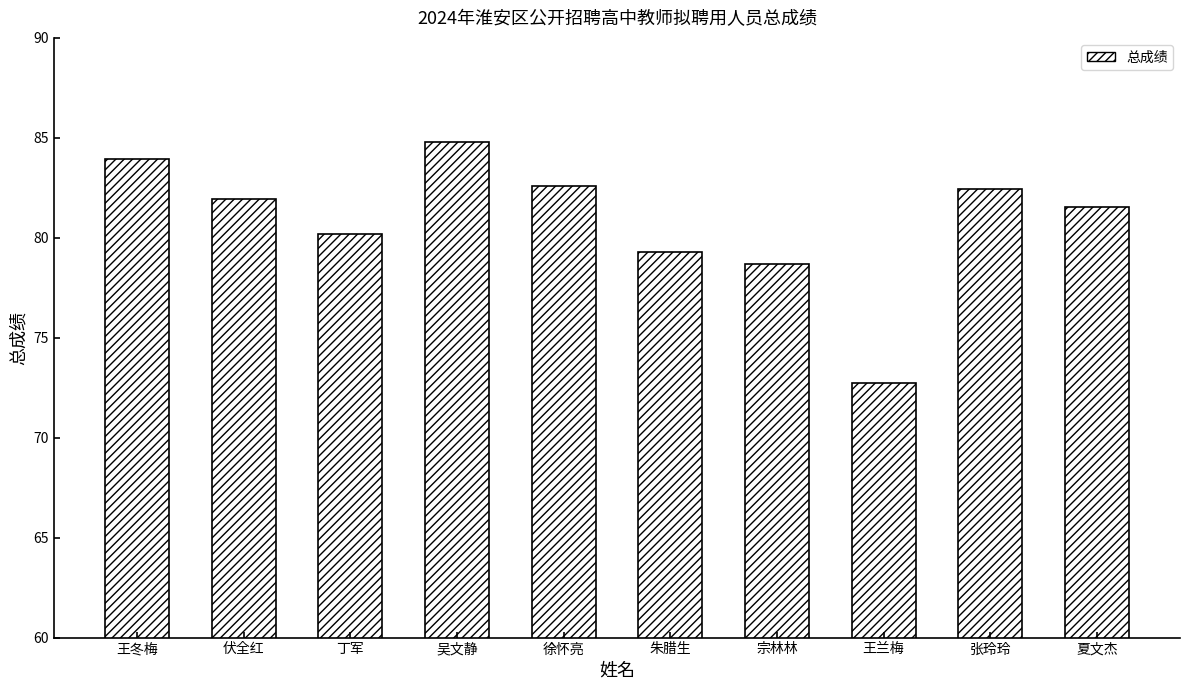

Is it true that the value at 张玲玲 is 53.4?

False